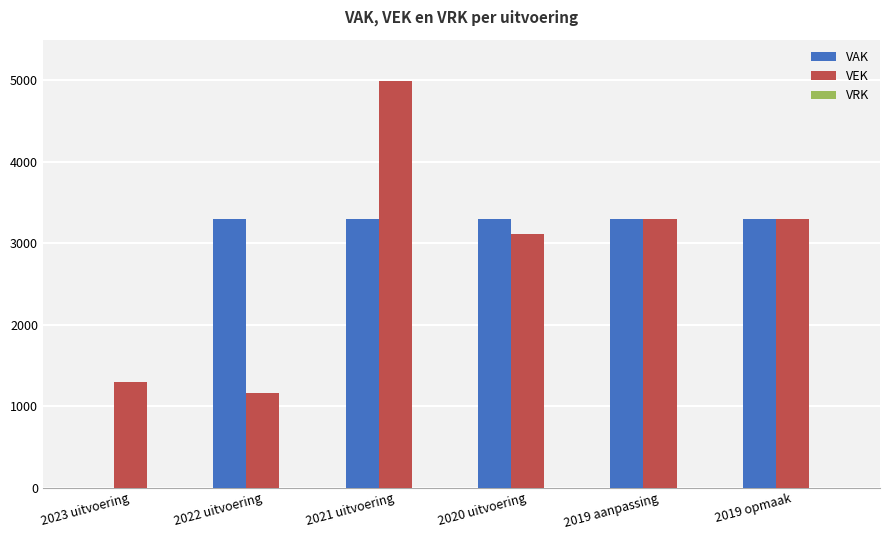

Which label corresponds to the largest value in the chart?

2021 uitvoering